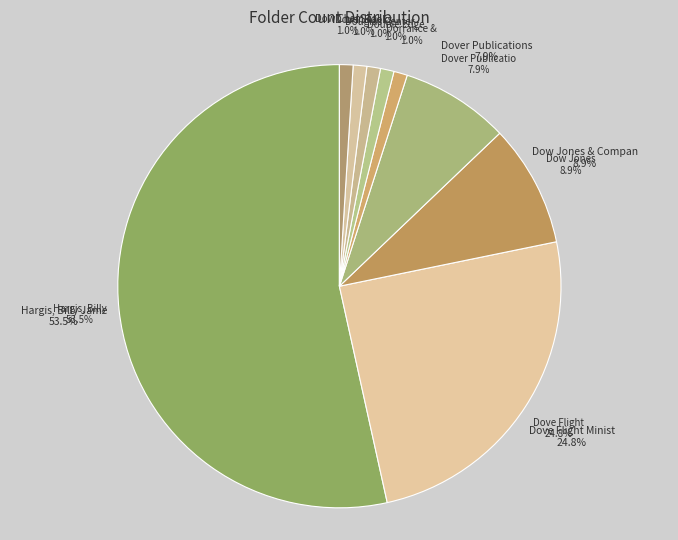

Is there a majority slice in this chart?

Yes